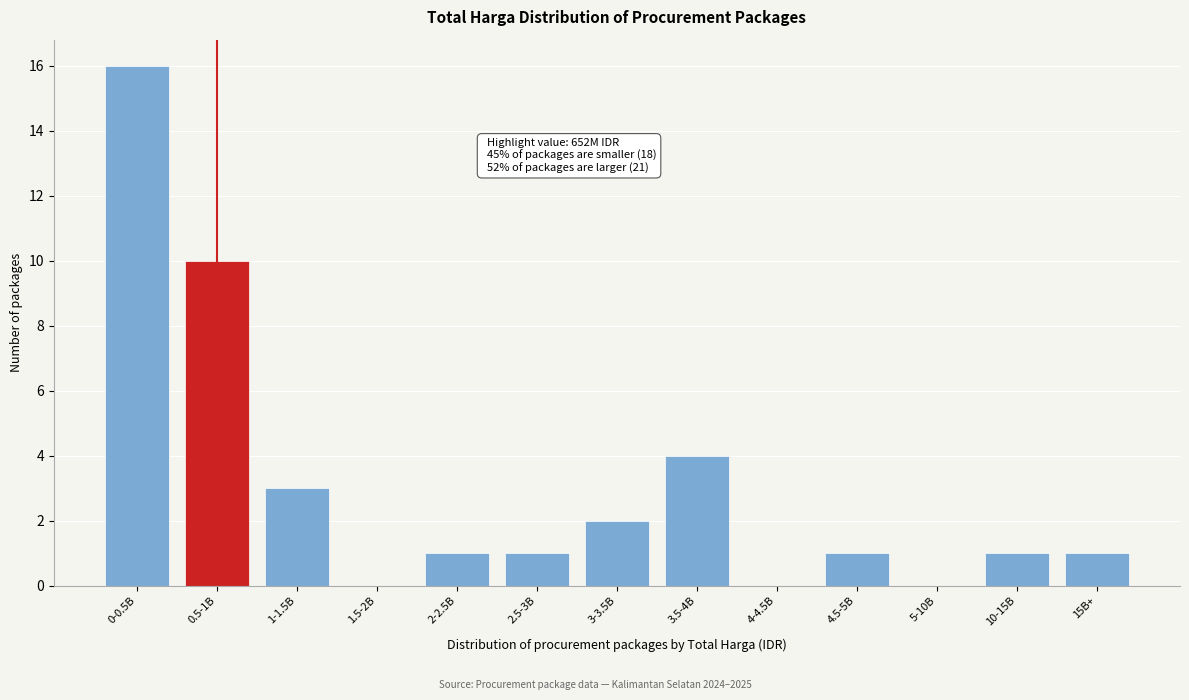

Reading left to right, transcribe all the data shown in this chart.

0-0.5B=16	0.5-1B=10	1-1.5B=3	1.5-2B=0	2-2.5B=1	2.5-3B=1	3-3.5B=2	3.5-4B=4	4-4.5B=0	4.5-5B=1	5-10B=0	10-15B=1	15B+=1